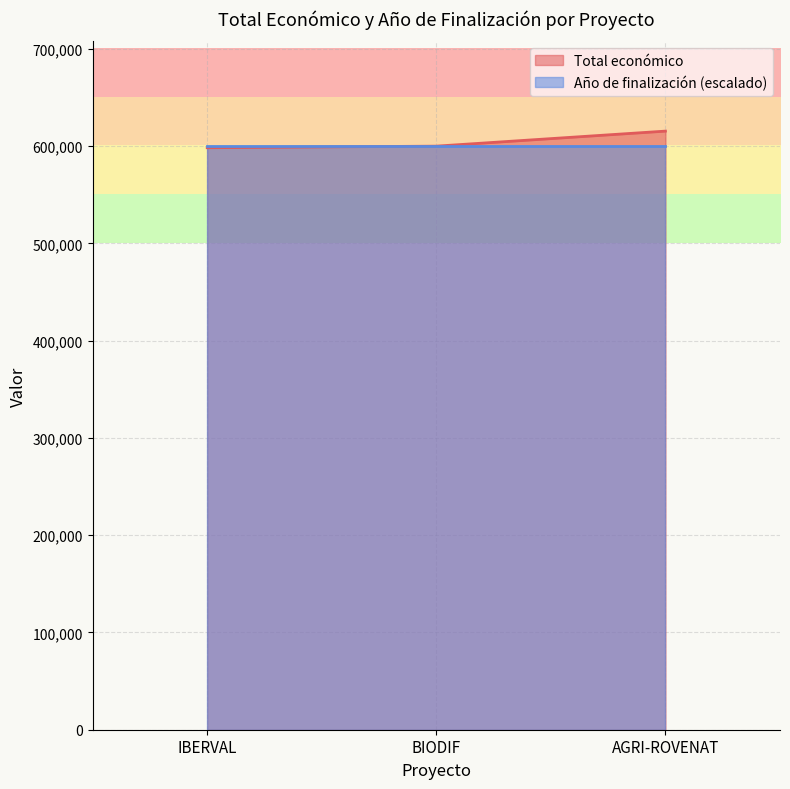

What is the approximate value of Año de finalización (escalado) at IBERVAL?

600000